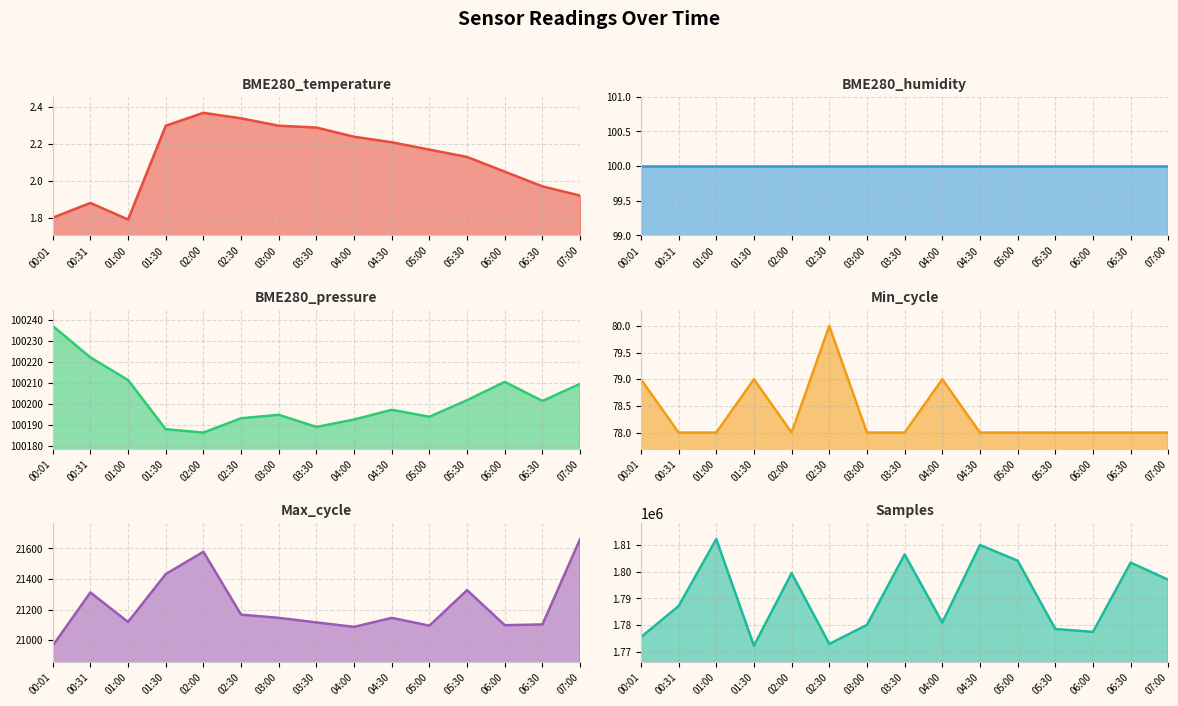

What is the sum of the Max_cycle values at 00:01 and 04:30?

42110.0